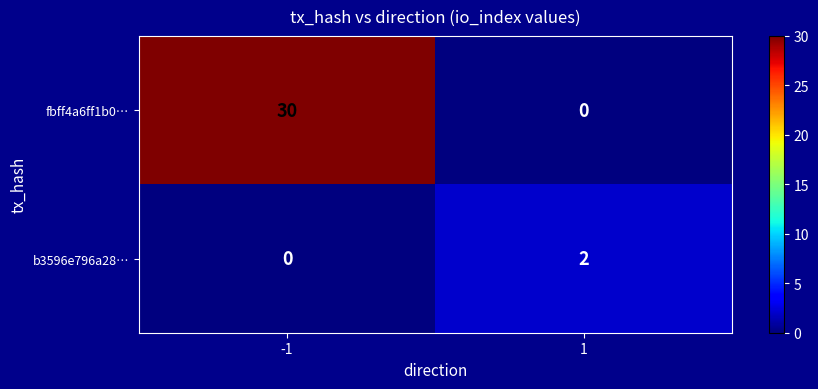

What is the maximum value shown in the chart?

30